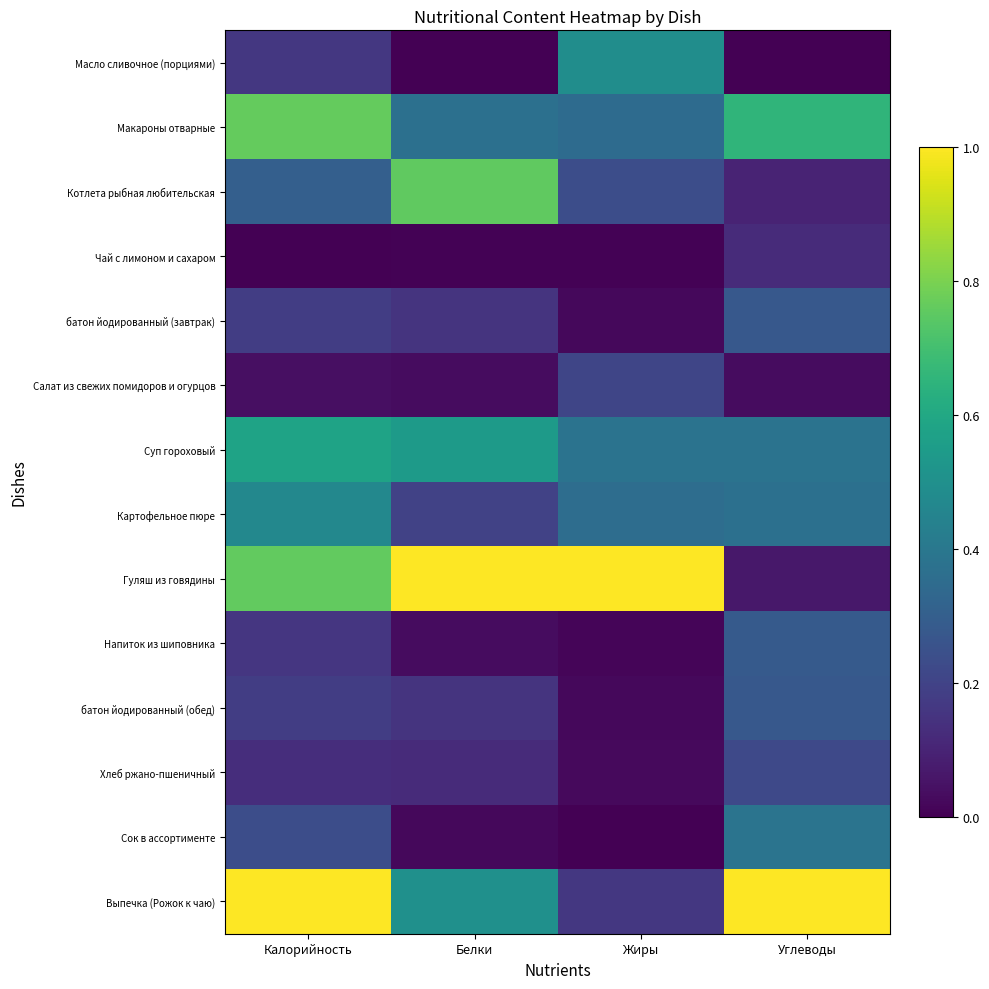

Reading left to right, what are all the values shown in this chart?

Масло сливочное (порциями): Калорийность=0.2	Белки=0.0	Жиры=0.5	Углеводы=0.0
Макароны отварные: Калорийность=0.8	Белки=0.4	Жиры=0.3	Углеводы=0.7
Котлета рыбная любительская: Калорийность=0.3	Белки=0.8	Жиры=0.2	Углеводы=0.1
Чай с лимоном и сахаром: Калорийность=0.0	Белки=0.0	Жиры=0.0	Углеводы=0.1
батон йодированный (завтрак): Калорийность=0.2	Белки=0.2	Жиры=0.0	Углеводы=0.3
Салат из свежих помидоров и огурцов: Калорийность=0.0	Белки=0.0	Жиры=0.2	Углеводы=0.0
Суп гороховый: Калорийность=0.6	Белки=0.5	Жиры=0.4	Углеводы=0.4
Картофельное пюре: Калорийность=0.5	Белки=0.2	Жиры=0.4	Углеводы=0.4
Гуляш из говядины: Калорийность=0.8	Белки=1.0	Жиры=1.0	Углеводы=0.1
Напиток из шиповника: Калорийность=0.2	Белки=0.0	Жиры=0.0	Углеводы=0.3
батон йодированный (обед): Калорийность=0.2	Белки=0.2	Жиры=0.0	Углеводы=0.3
Хлеб ржано-пшеничный: Калорийность=0.1	Белки=0.1	Жиры=0.0	Углеводы=0.2
Сок в ассортименте: Калорийность=0.2	Белки=0.0	Жиры=0.0	Углеводы=0.4
Выпечка (Рожок к чаю): Калорийность=1.0	Белки=0.5	Жиры=0.2	Углеводы=1.0